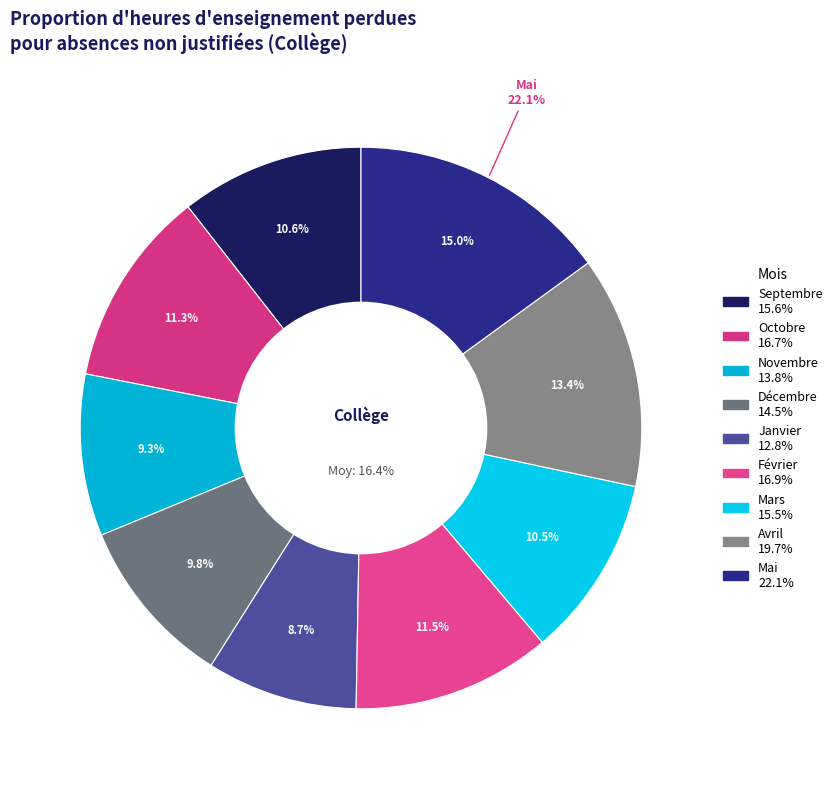

Does any single category account for the majority?

No